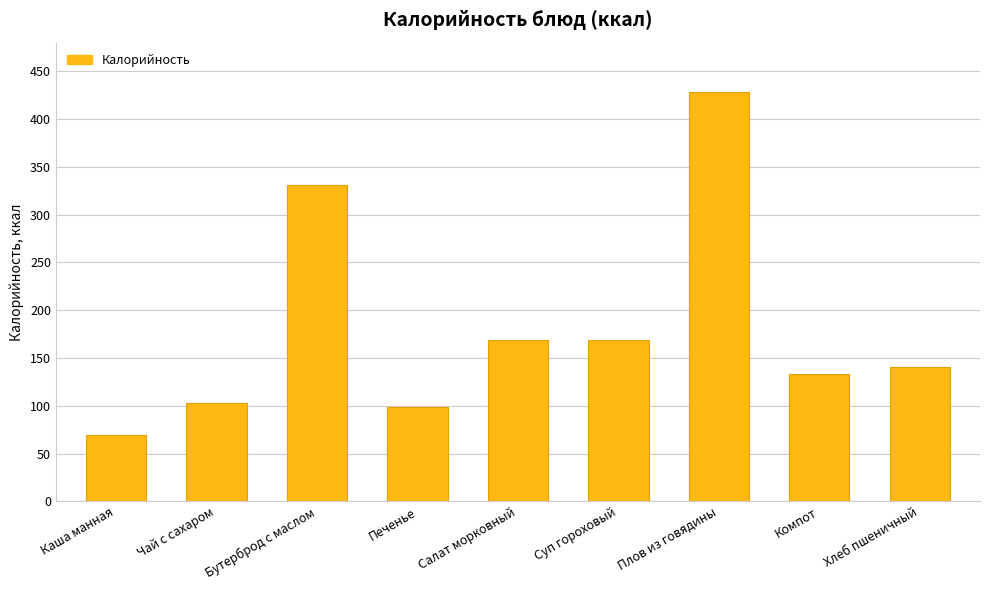

The value at Хлеб пшеничный is 243.5. True or false?

False